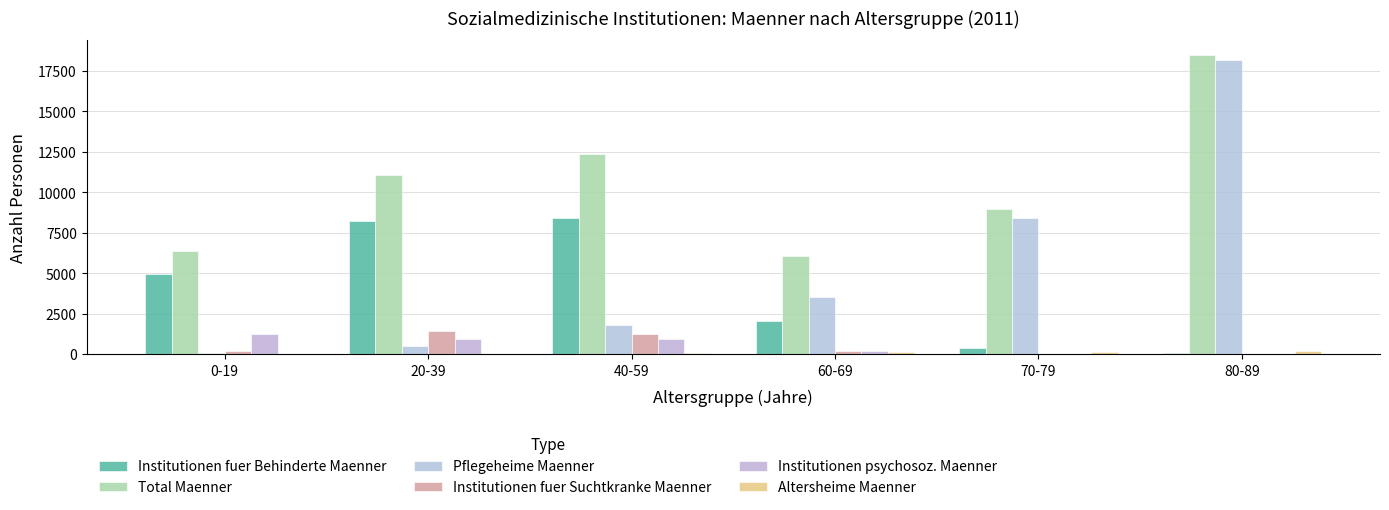

The value of Institutionen fuer Suchtkranke Maenner at 80-89 is 4. True or false?

True